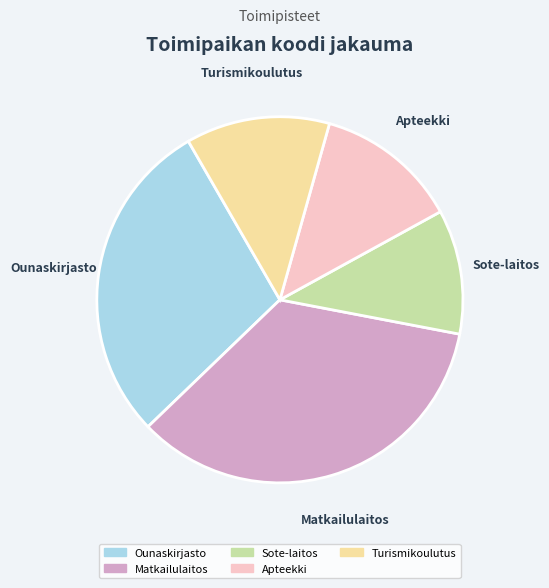

The Turismikoulutus slice represents 23% of the pie. True or false?

False